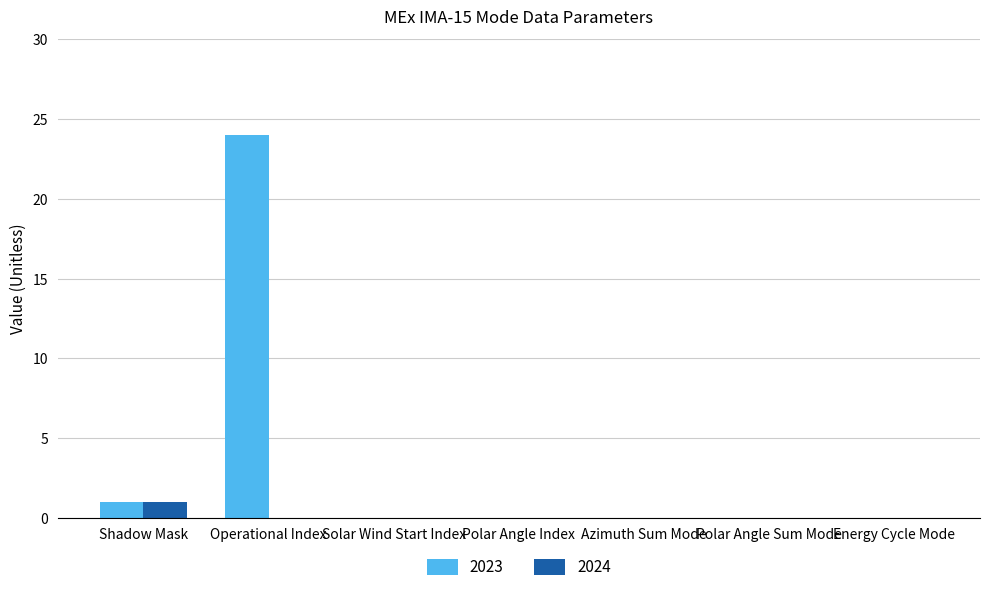

What is the sum of all 2023 values?

25